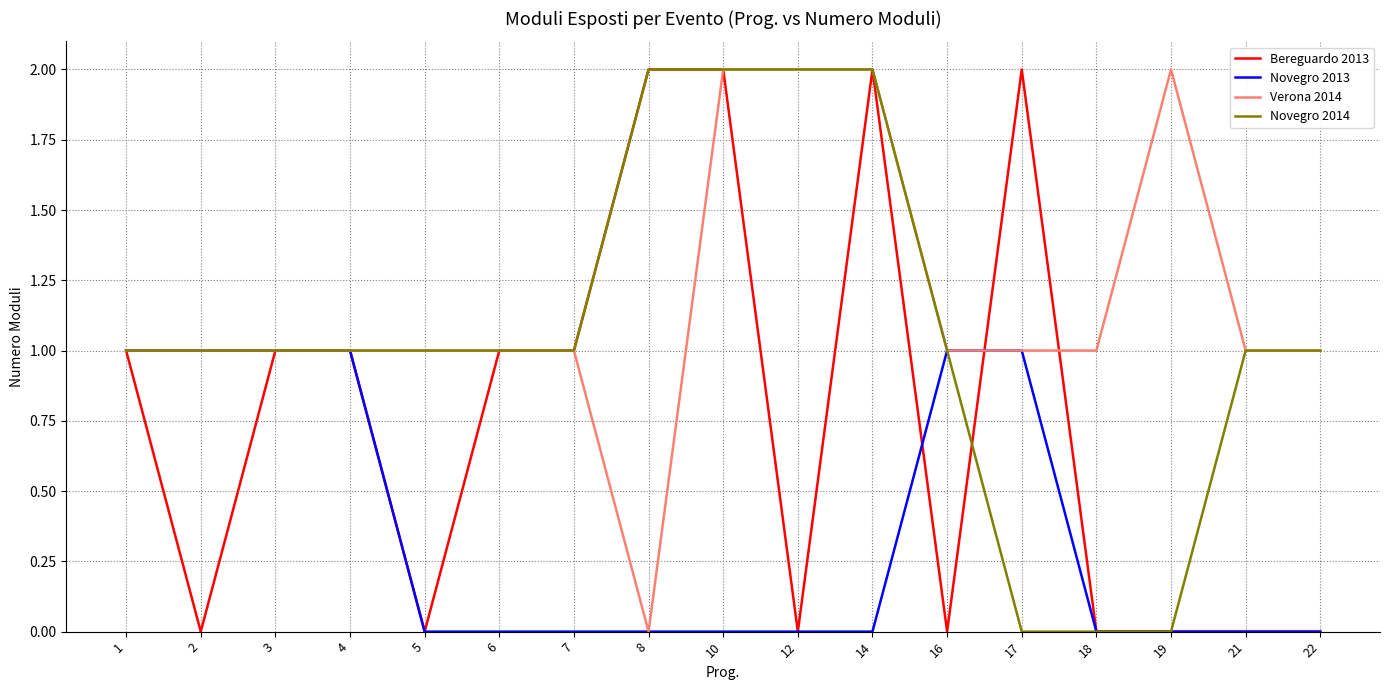

What is the difference between the highest and lowest values at 18?

1